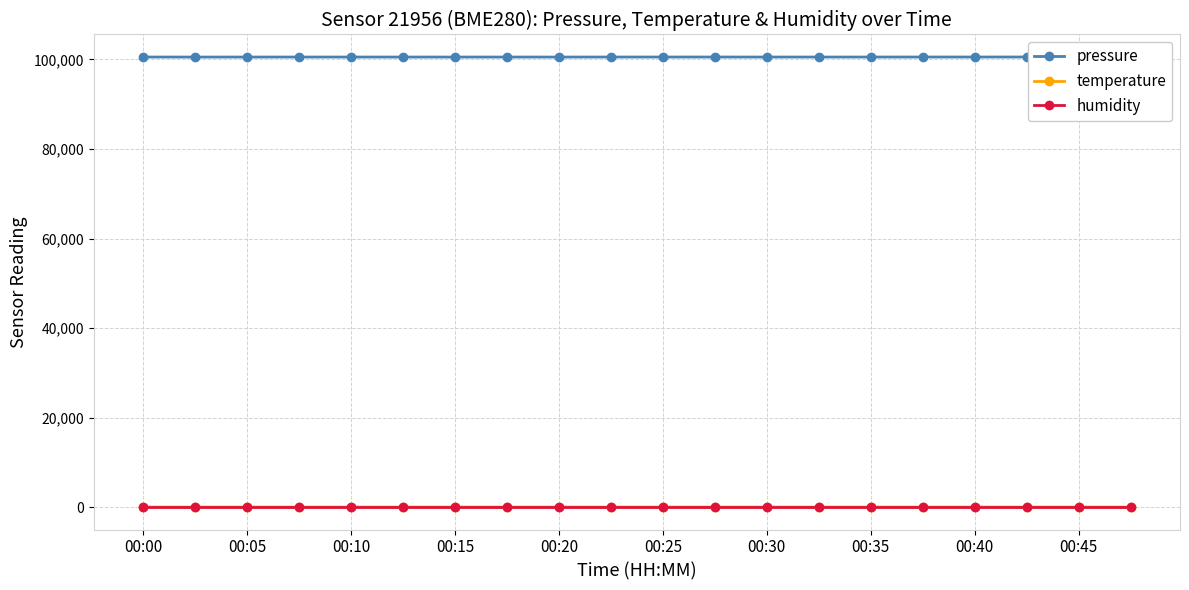

In pressure, how many points are lower than both neighbors (excluding endpoints)?

6